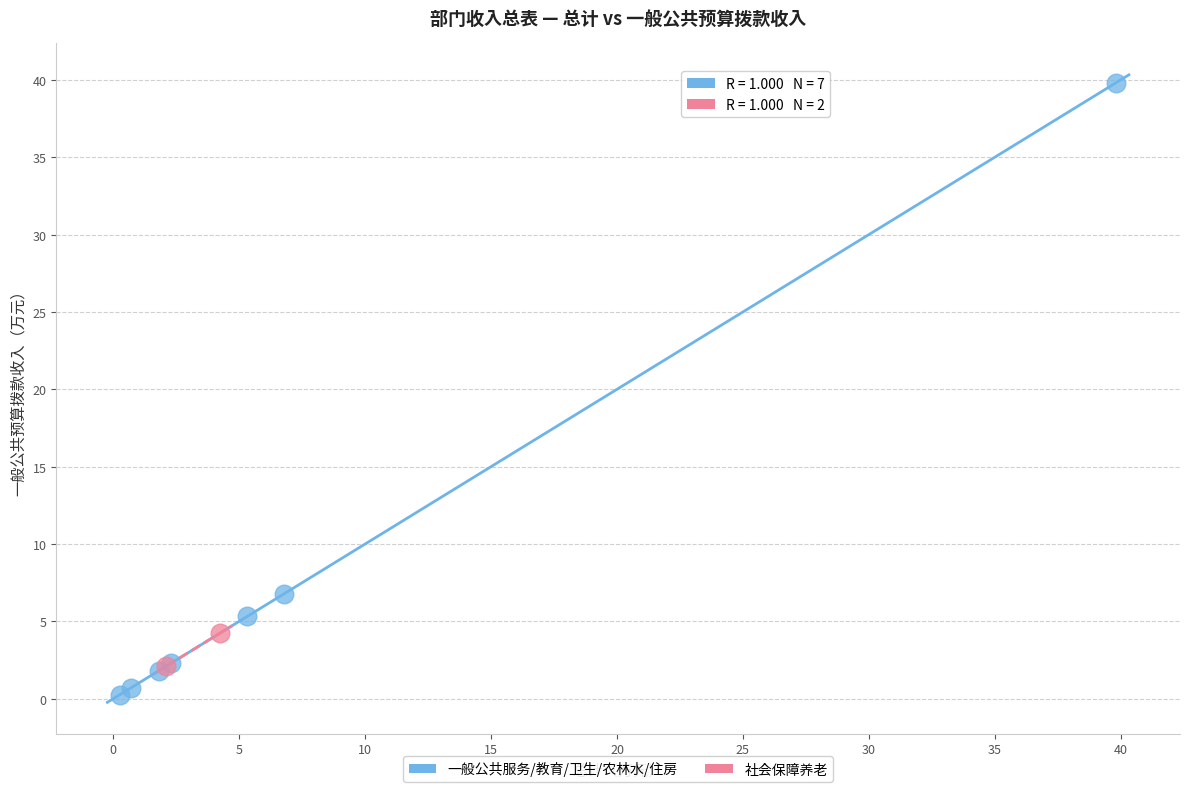

Which series reaches the maximum Y coordinate?

一般公共服务/教育/卫生/农林水/住房